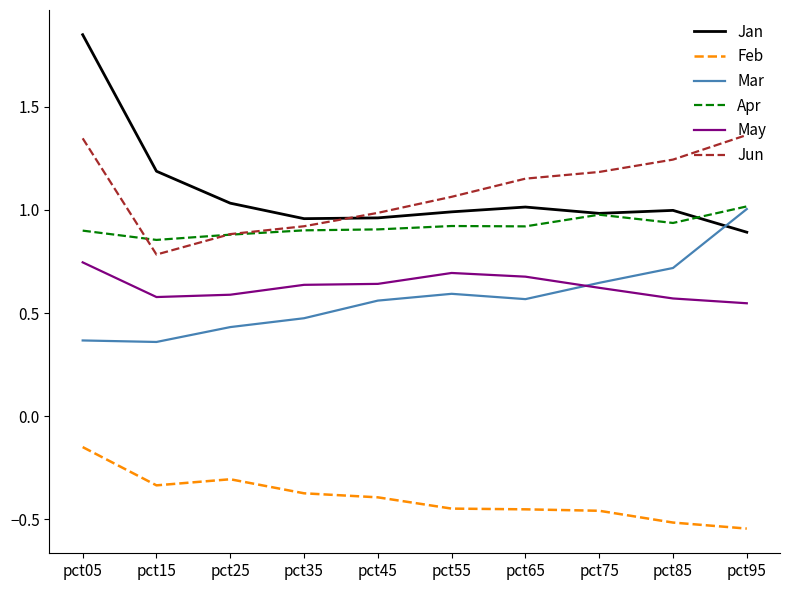

Which category has the lowest value across all series?

pct95